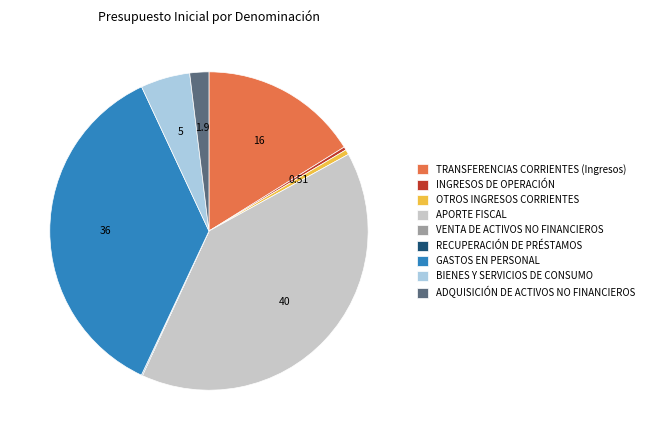

What is the largest slice in the pie chart?

APORTE FISCAL